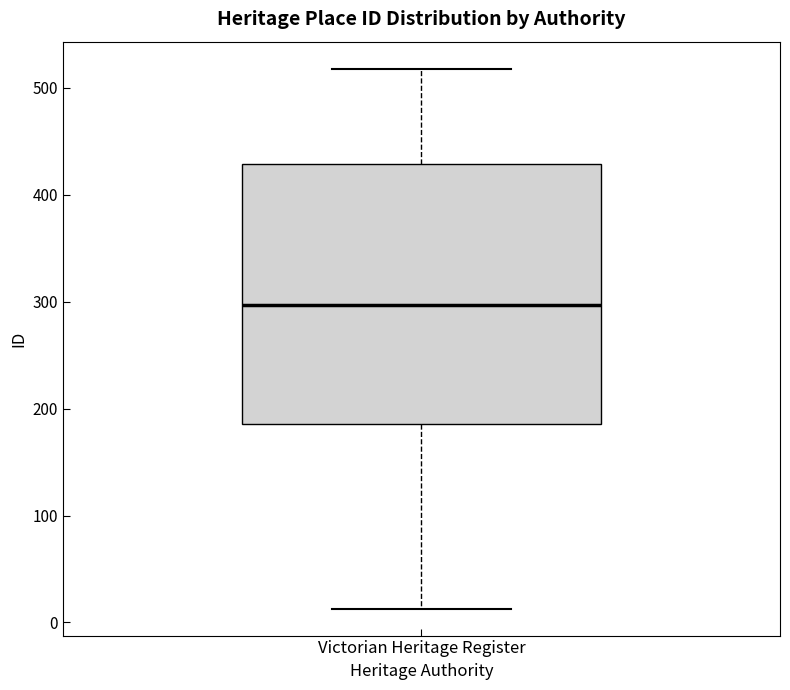

Transcribe this box plot: give where the median line is, the range the box spans, and where the two whiskers end, as read against the y-axis. The values are not printed on the chart, so give them approximately, as read against the axis.

median 300, box 190 to 430, whiskers 10 to 520